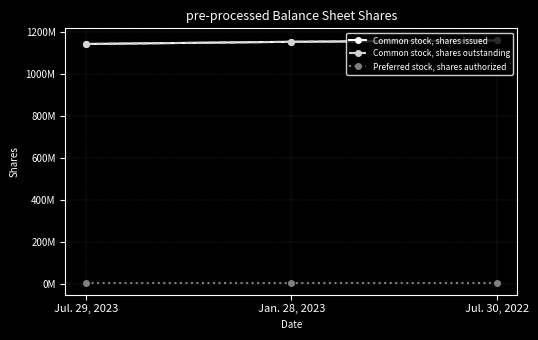

Reading left to right, transcribe all the data shown in this chart.

Common stock, shares issued: 1144948031	1155437908	1161886769
Common stock, shares outstanding: 1144948031	1155437908	1161886769
Preferred stock, shares authorized: 5000000	5000000	5000000